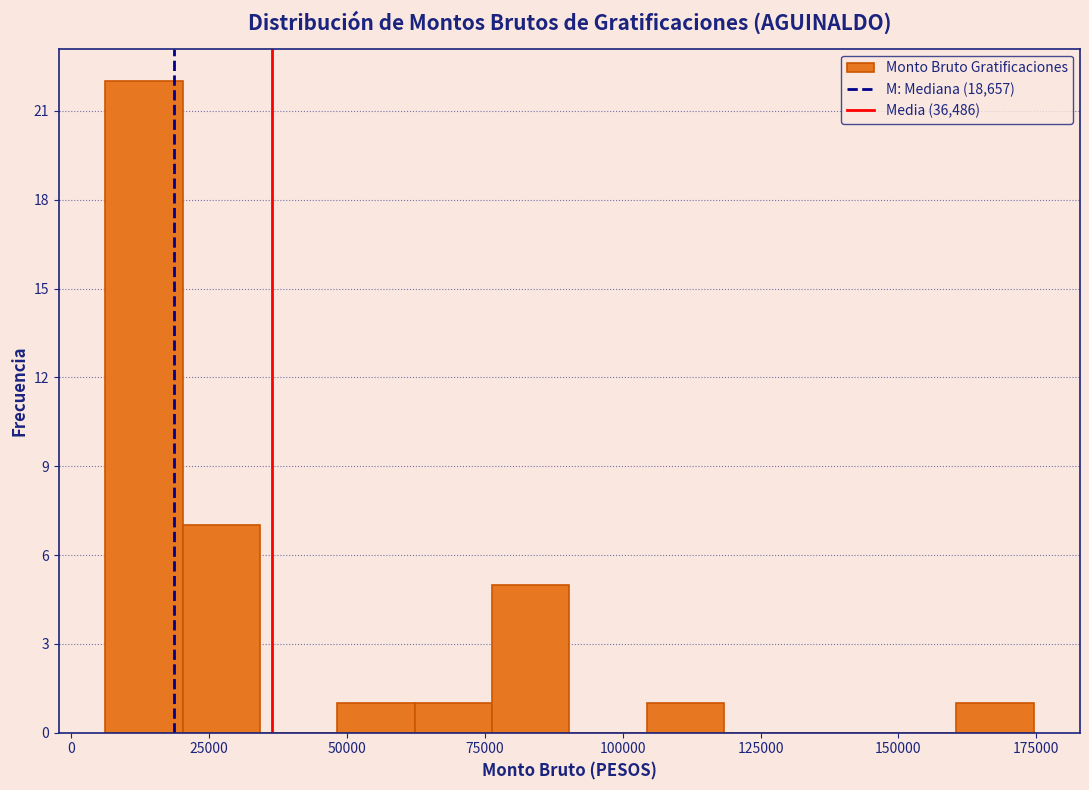

Around what value on the x-axis is the tallest bar? Give the approximate position of its centre, as read against the axis.

15000